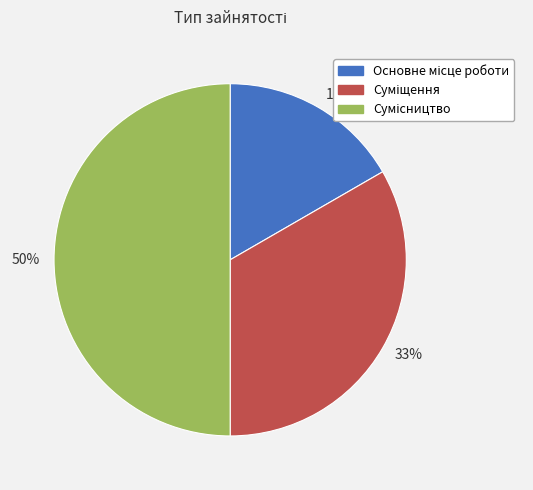

How many slices are in this pie chart?

3